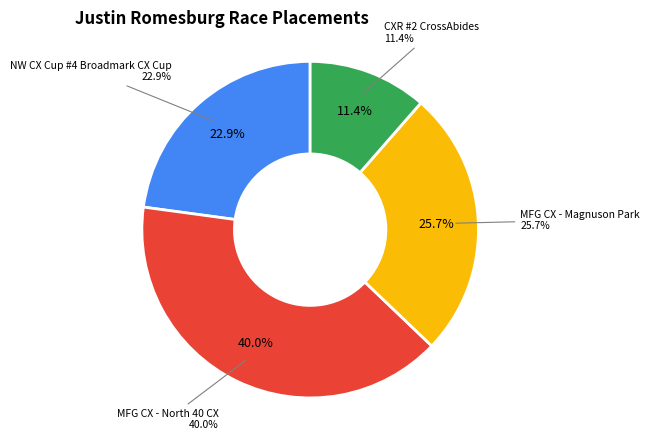

Which category has the biggest portion of the pie?

MFG CX - North 40 CX